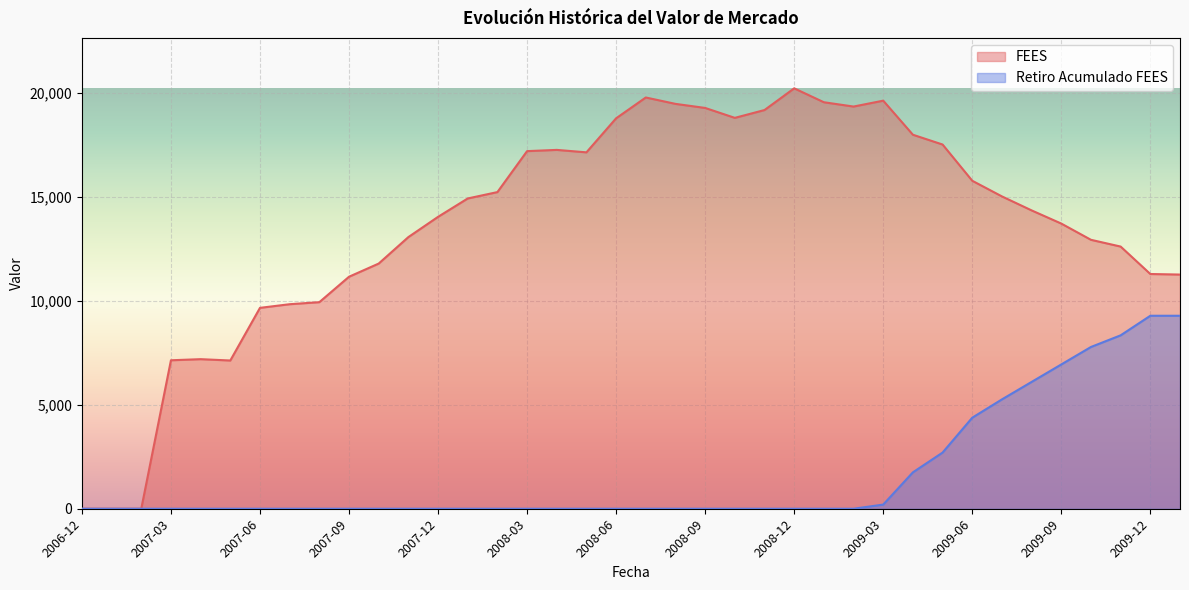

The value of FEES at 2009-03 is 11391.3. True or false?

False